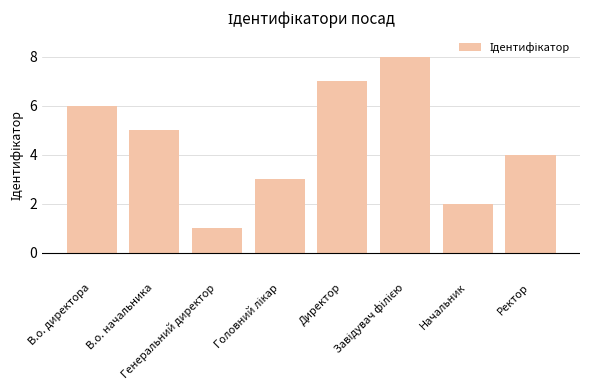

What is the change in value from В.о. начальника to Генеральний директор?

-4